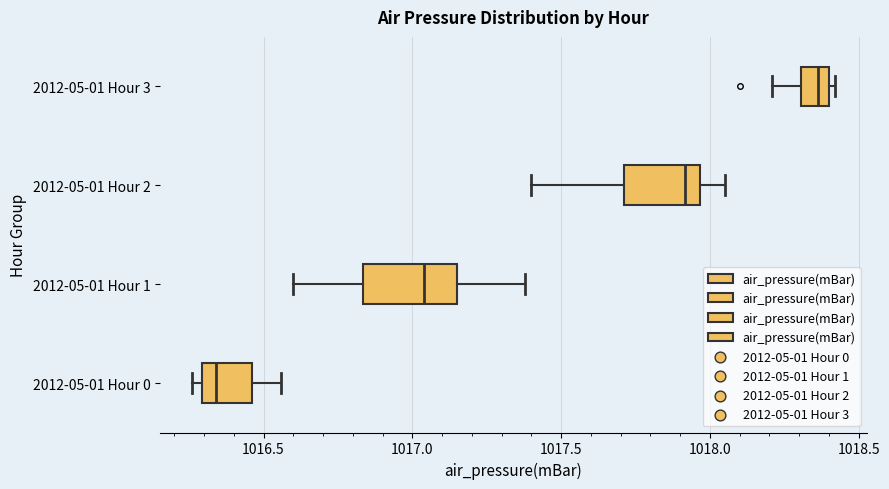

Reading bottom to top, read every box against the x-axis: the position of its median line, the range the box covers, and the ends of its whiskers. The values are not printed on the chart, so give them approximately, as read against the axis.

2012-05-01 Hour 0: median 1016.35, box 1016.30 to 1016.45, whiskers 1016.25 to 1016.55
2012-05-01 Hour 1: median 1017.05, box 1016.85 to 1017.15, whiskers 1016.60 to 1017.40
2012-05-01 Hour 2: median 1017.90, box 1017.70 to 1017.95, whiskers 1017.40 to 1018.05
2012-05-01 Hour 3: median 1018.35, box 1018.30 to 1018.40, whiskers 1018.20 to 1018.40 (just right of the box's right edge)